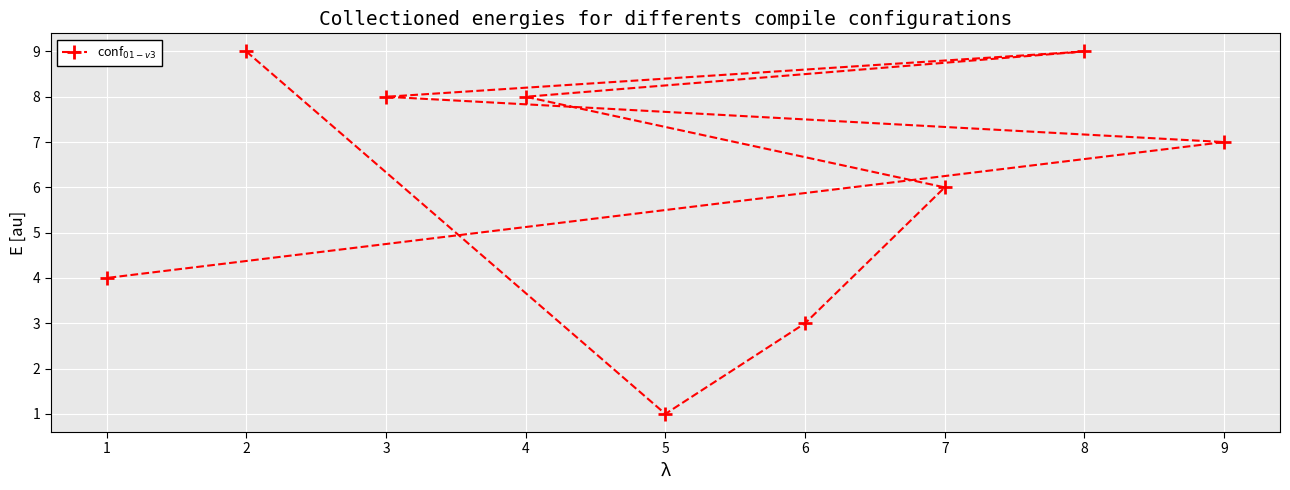

What is the difference between the second highest and second lowest values?

6